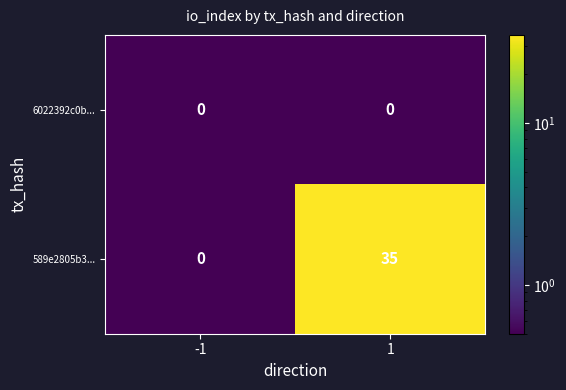

Which series has the largest range (max minus min)?

589e2805b3...